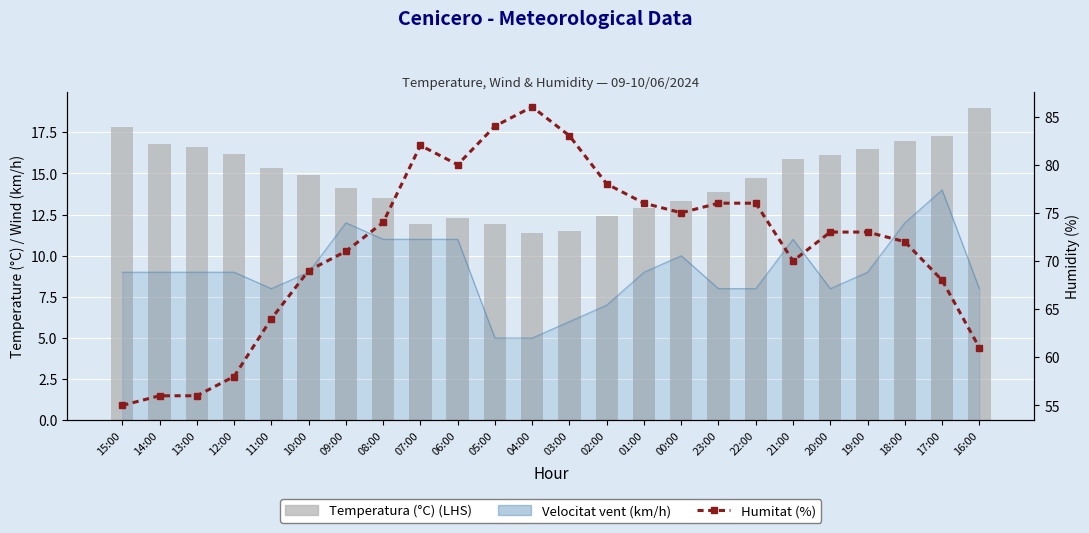

True or false: Humitat (%) has a value of 32.8 at 02:00.

False